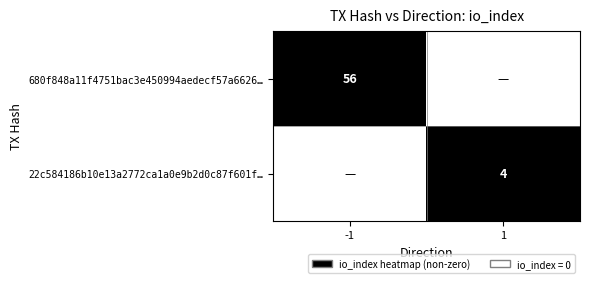

At which category is the sum across all series the highest?

-1